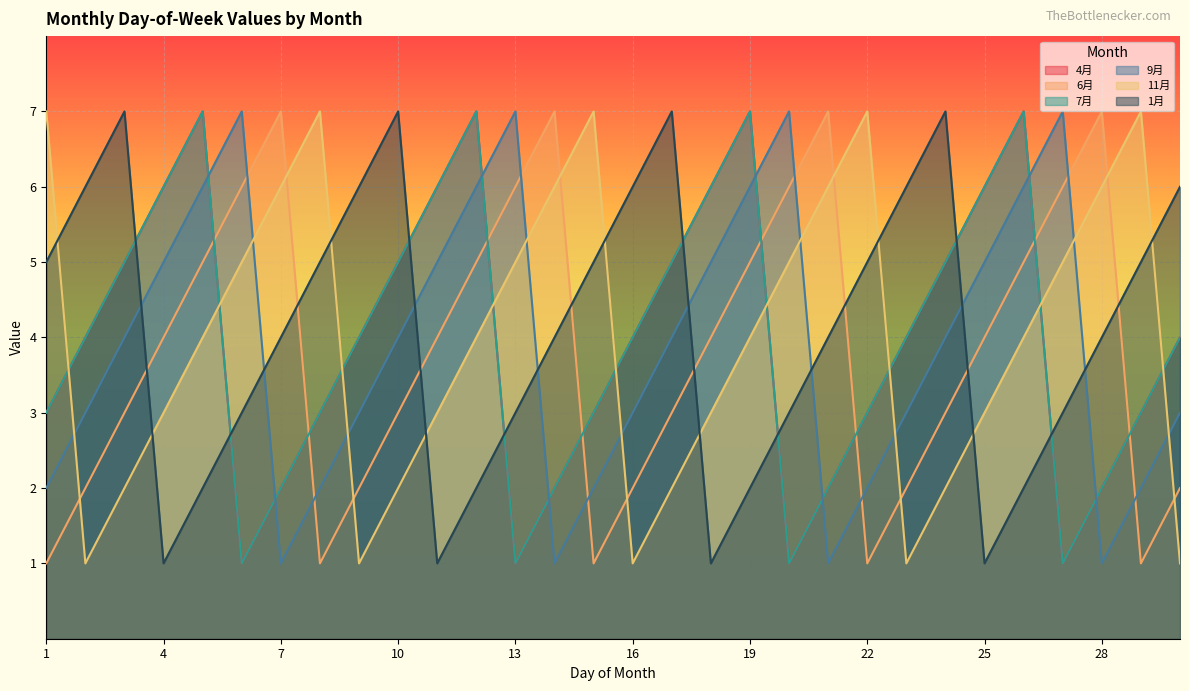

Count the number of categories in the chart.

30